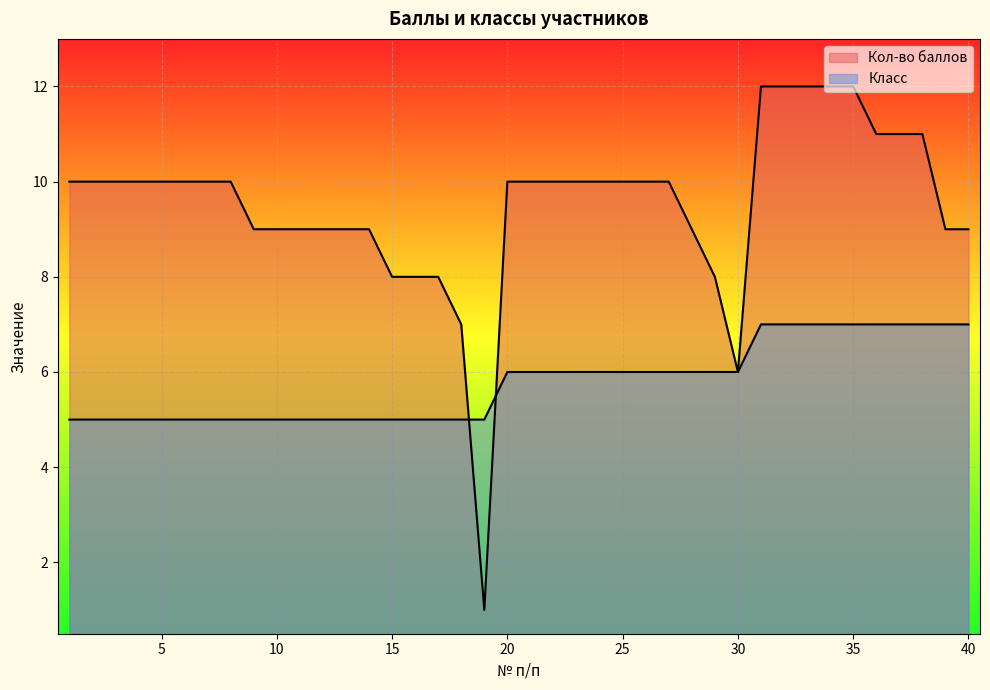

How many lines are shown in the chart?

2